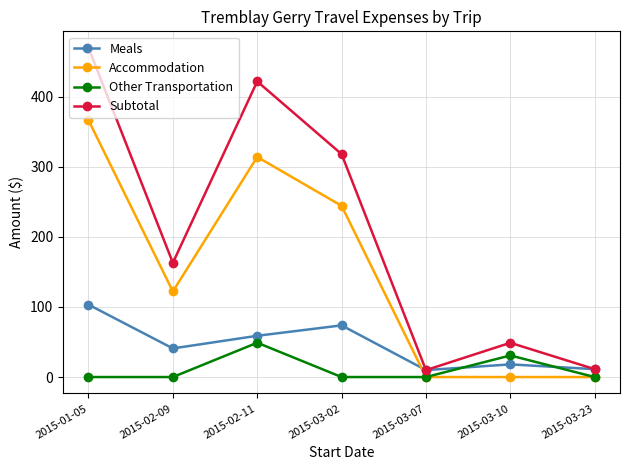

List the series in order of their overall mean, highest first.

Subtotal, Accommodation, Meals, Other Transportation